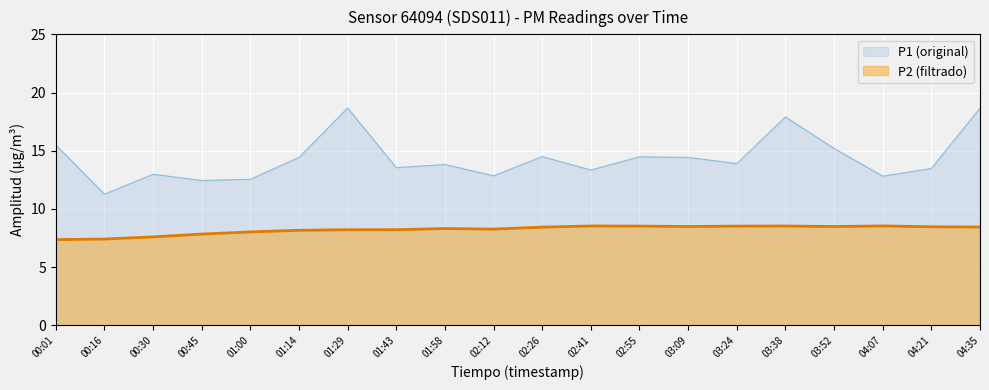

What is the sum of all values?

286.8